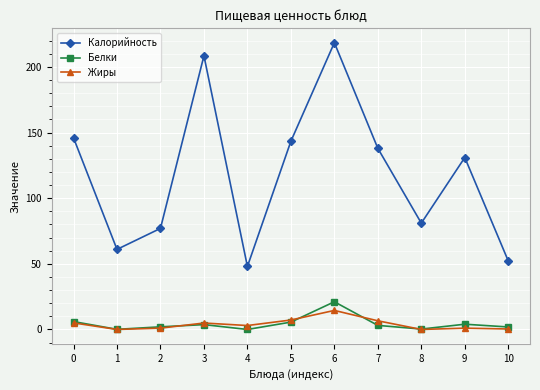

Count the number of categories in the chart.

11